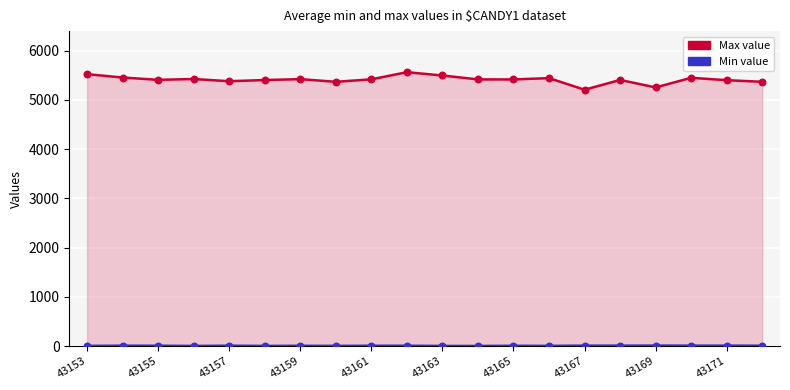

What is the total value across all series at 43153?

5527